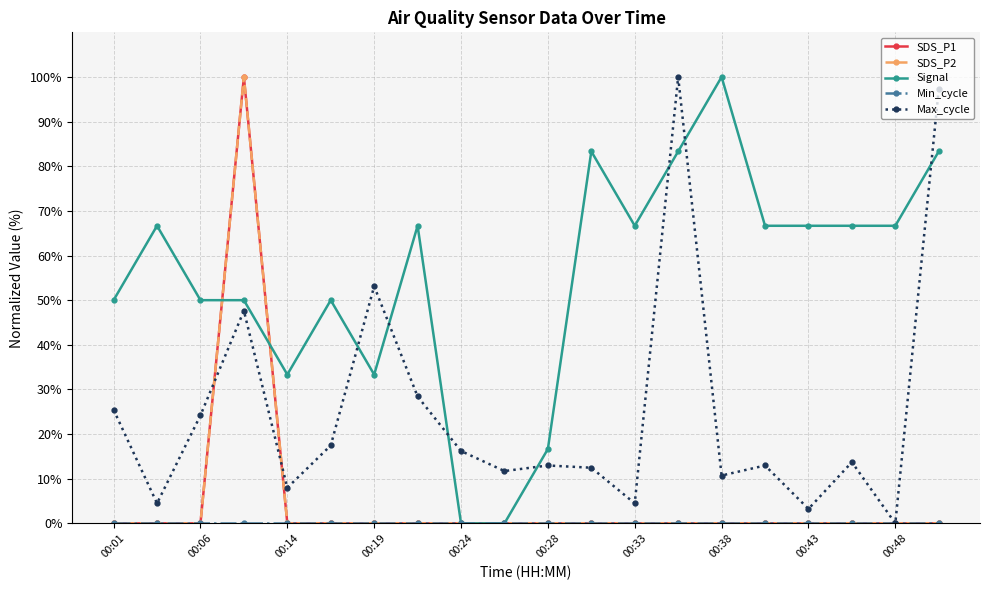

Which series has the largest range (max minus min)?

SDS_P1